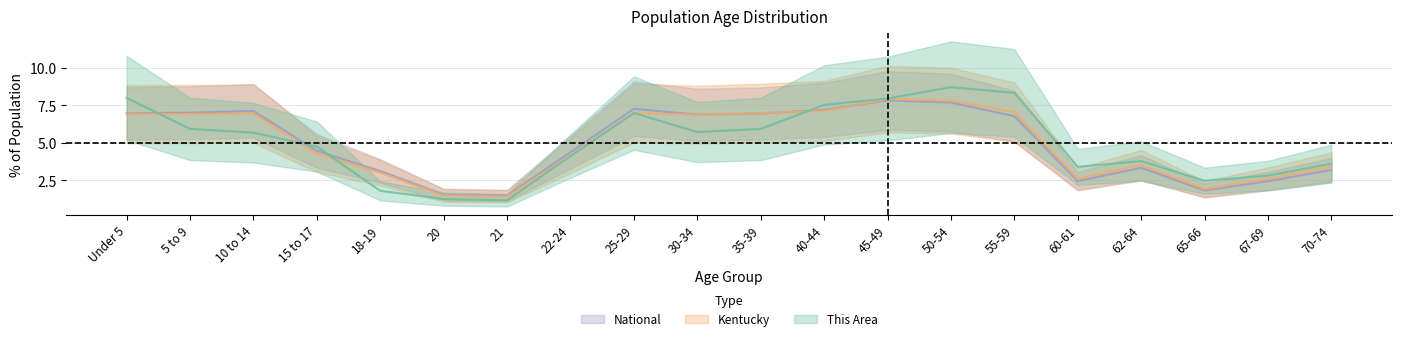

True or false: National and This Area cross at least once.

True